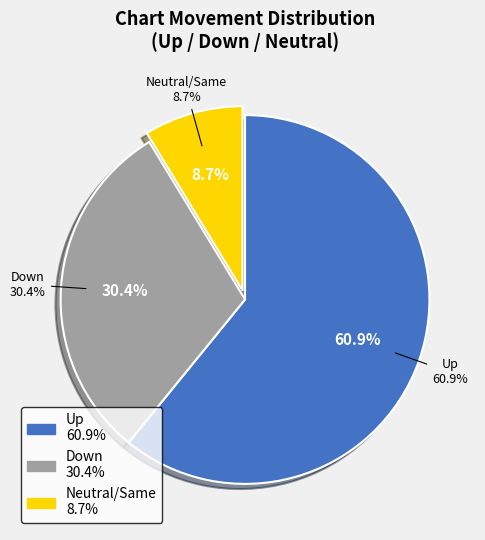

Is it true that down is 19% of the pie?

False